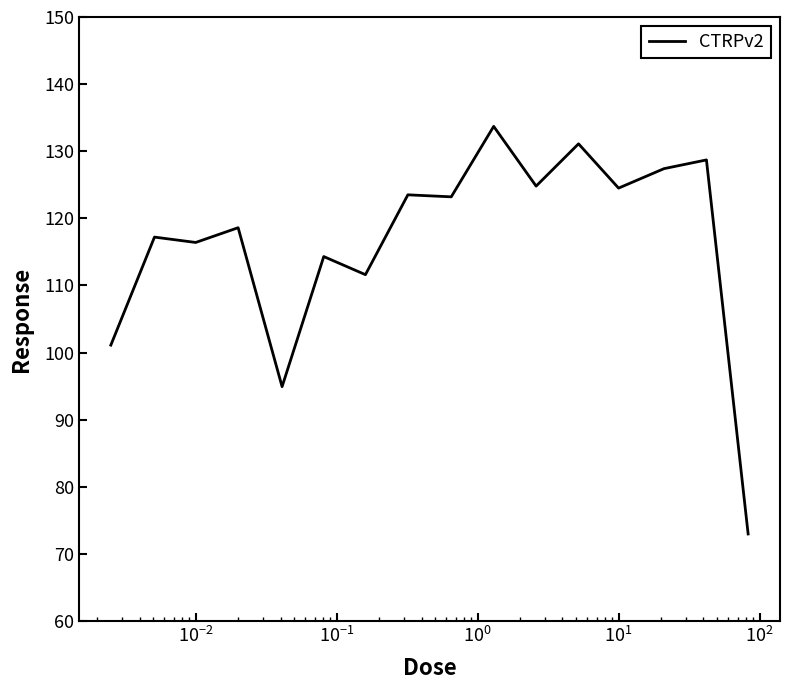

What is the difference between the maximum and minimum values?

60.7